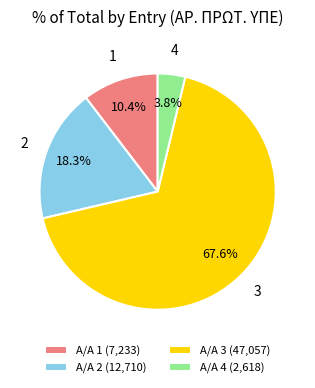

Is there a majority slice in this chart?

Yes